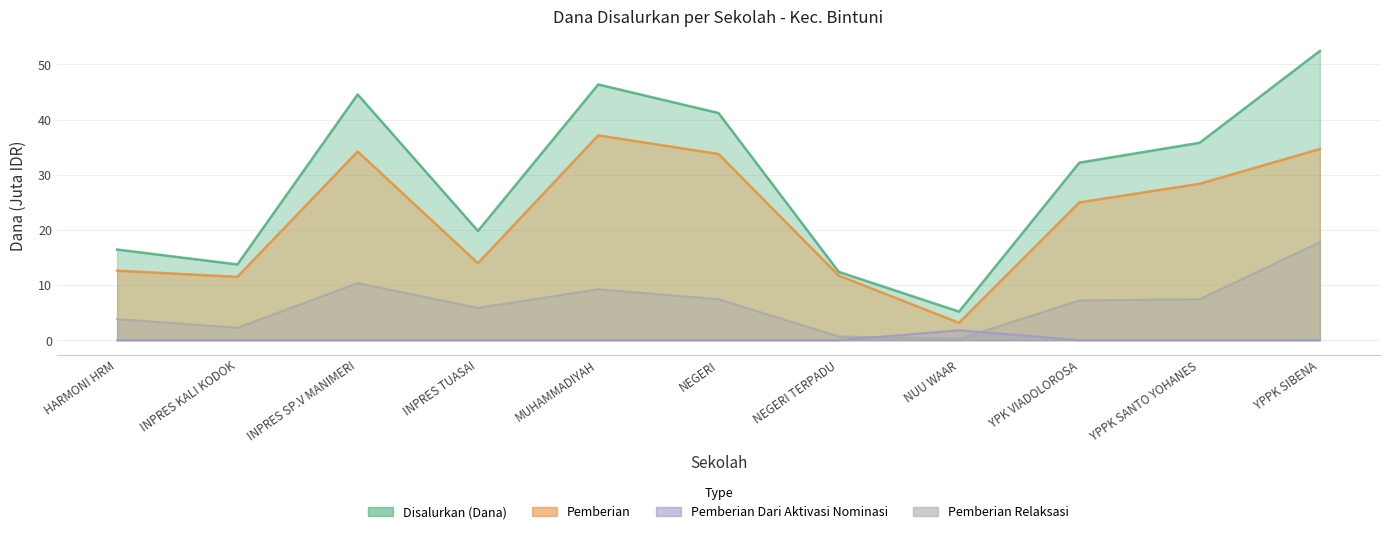

What is the difference between the highest and lowest values at YPPK SIBENA?

52.4